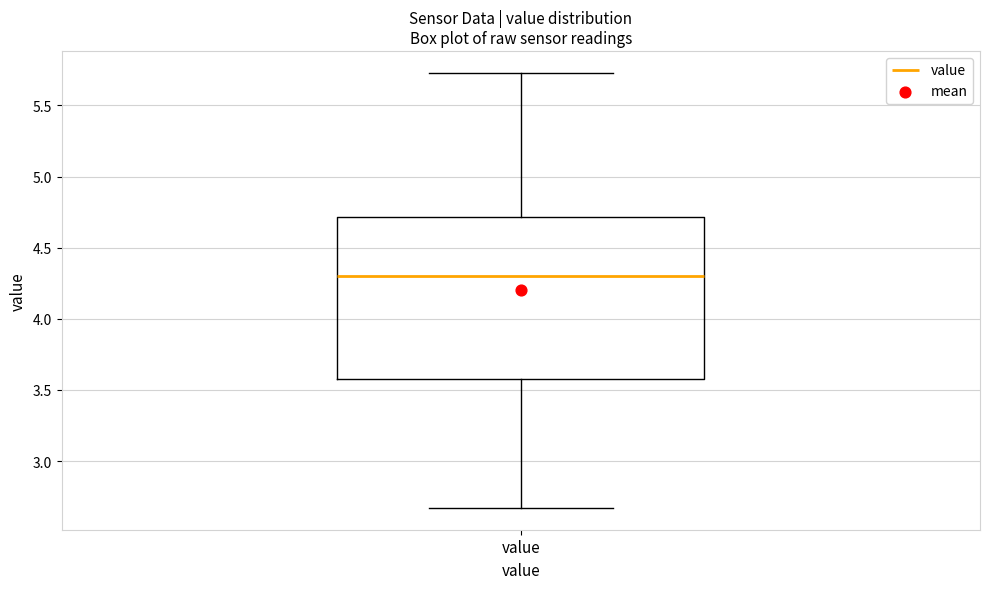

Where does the lower whisker of the box for value end on the y-axis? The values are not printed on the chart, so give them approximately, as read against the axis.

2.65